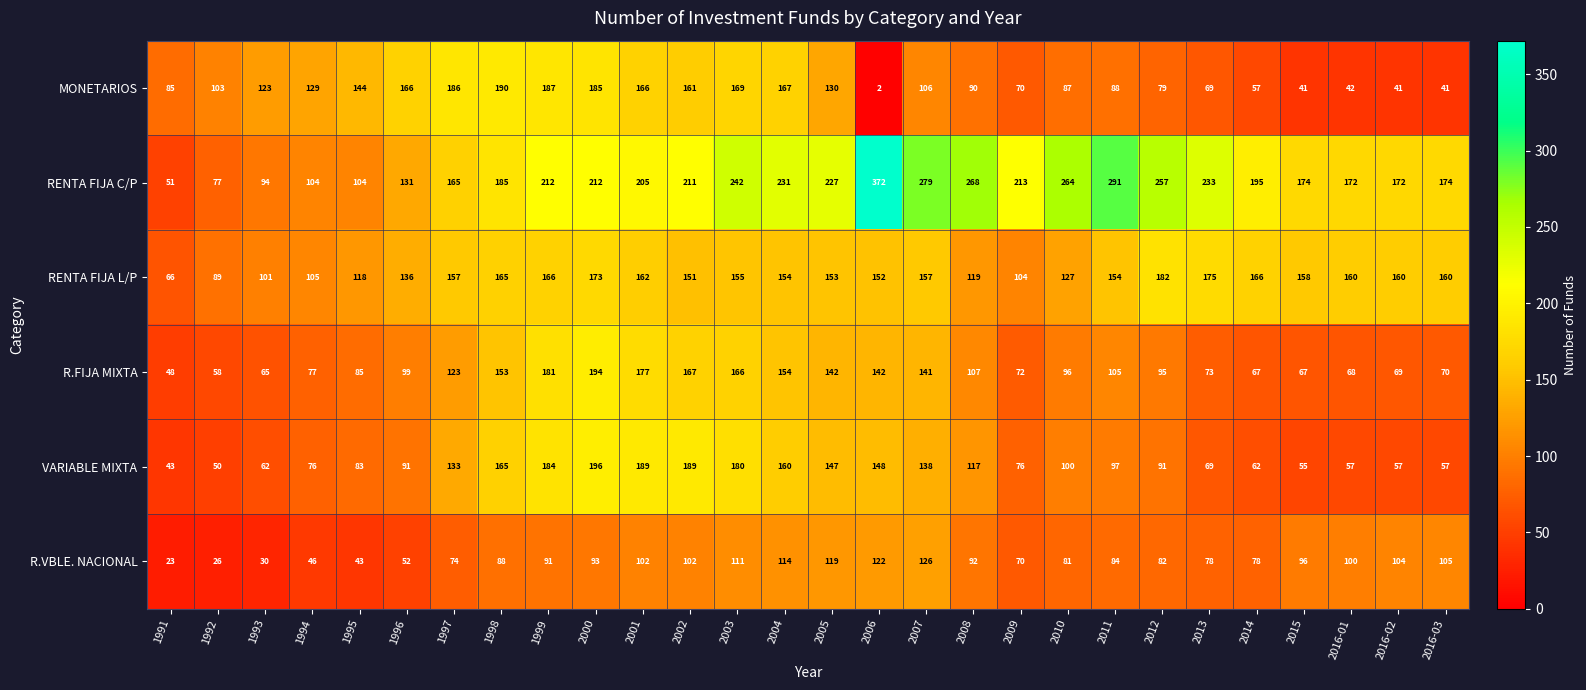

Where is R.FIJA MIXTA nearest to the value 121?

1997